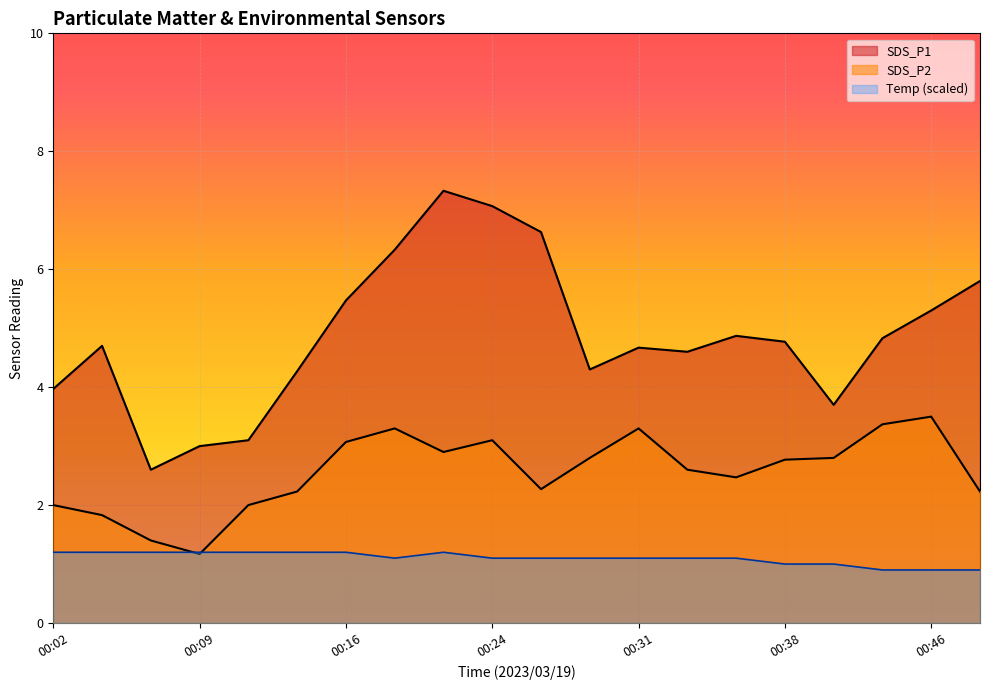

Where does the SDS_P1 series first go above 4?

00:04